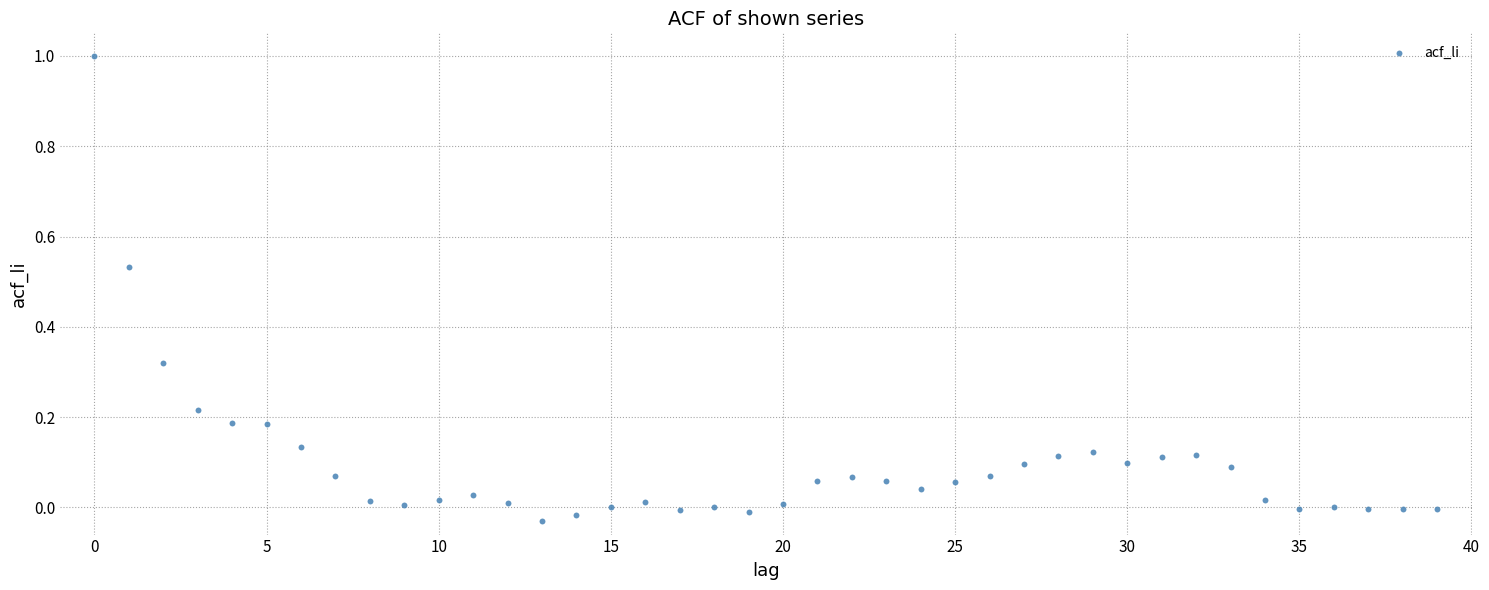

What is the range of Y values (max minus min)?

1.0